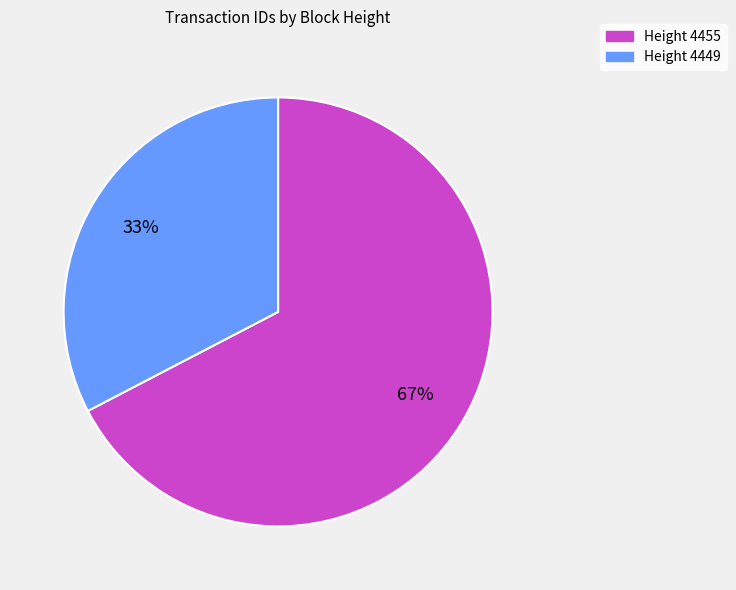

Between Height 4455 and Height 4449, which is larger?

Height 4455